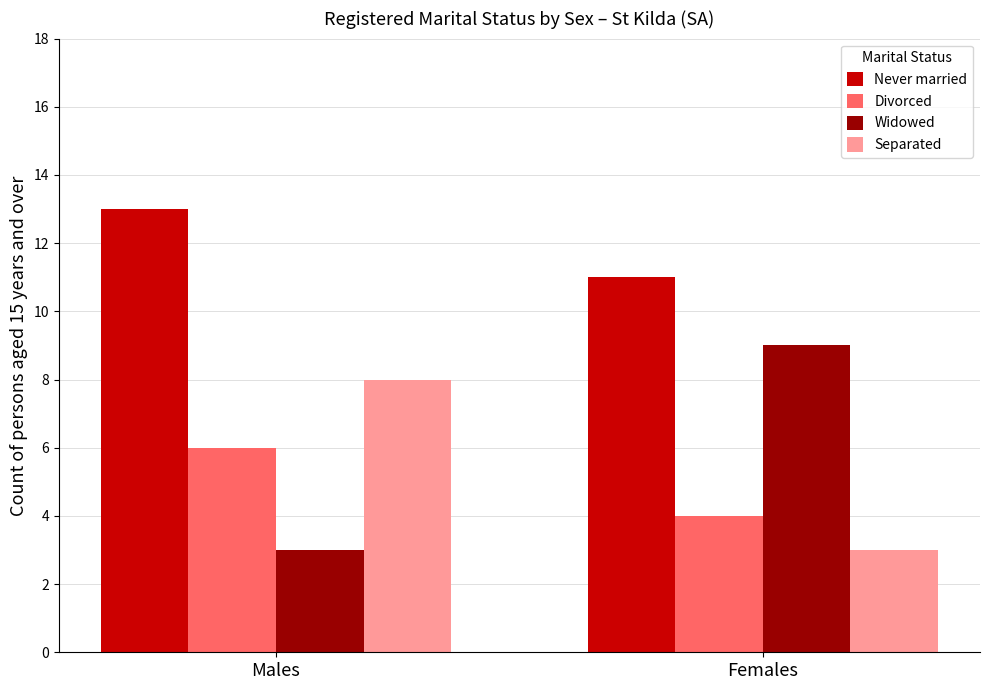

Reading left to right, transcribe all the data shown in this chart.

Never married: 13	11
Divorced: 6	4
Widowed: 3	9
Separated: 8	3